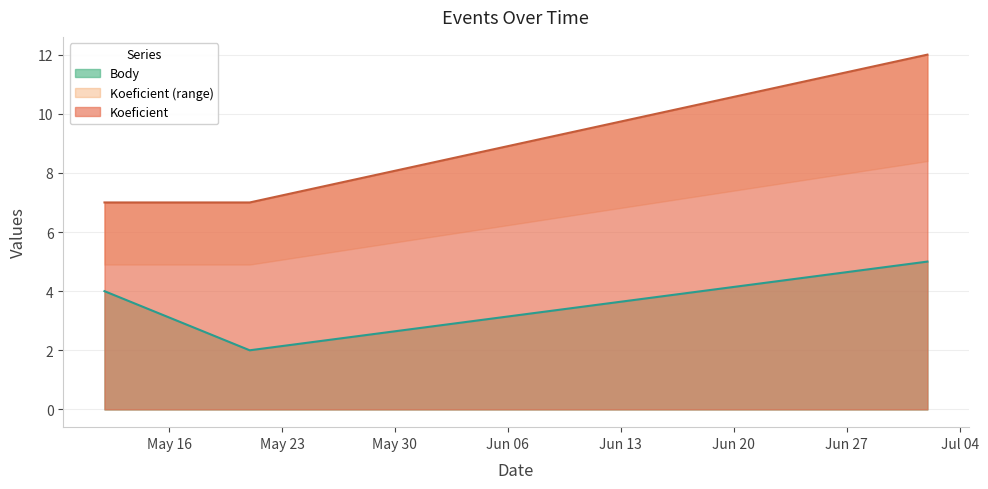

True or false: Koeficient has a value of 7 at 2022-05-21.

True